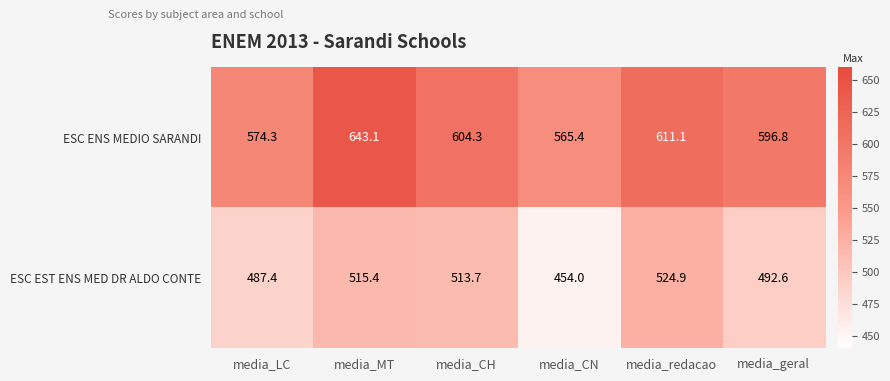

How many data points in ESC ENS MEDIO SARANDI are less than 604?

3